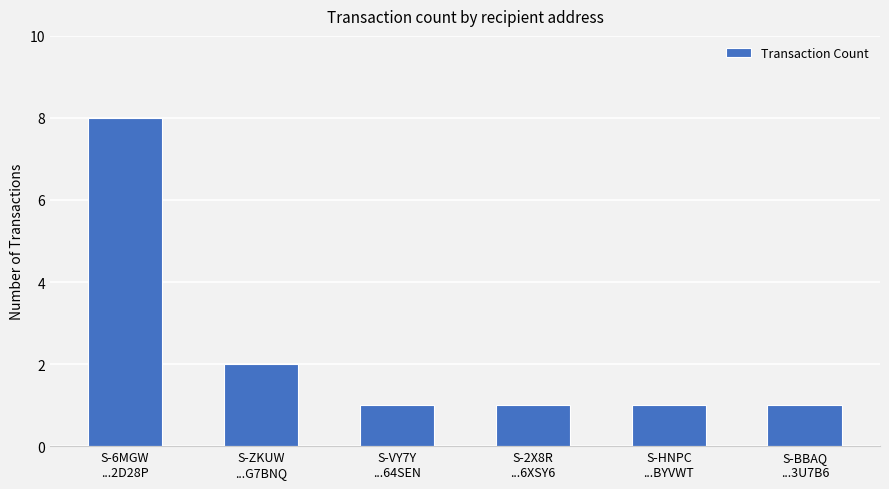

Reading left to right, what are all the values shown in this chart?

8	2	1	1	1	1